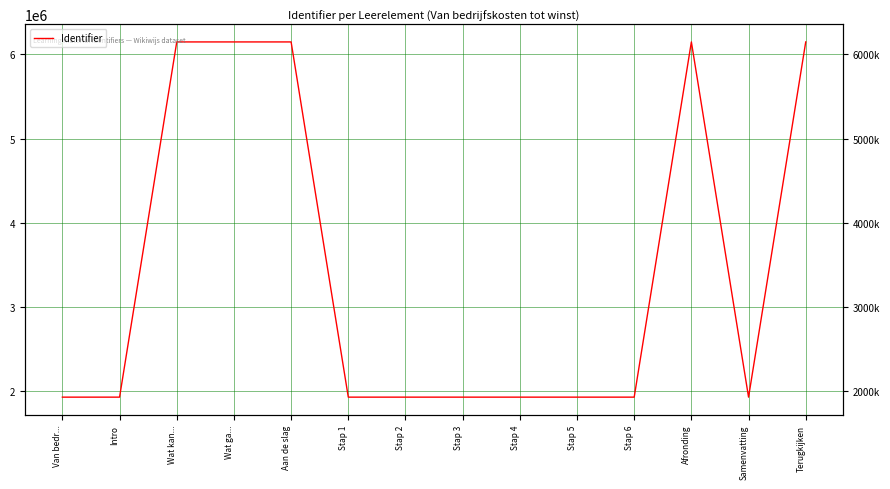

Where is the data nearest to the value 4037919?

Samenvatting